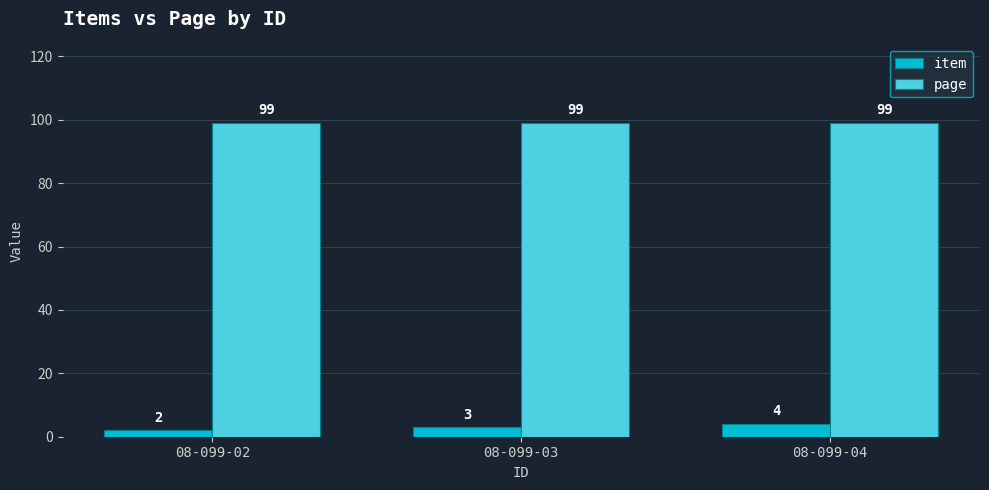

What is the value of the item bar at the 3rd from the left?

4